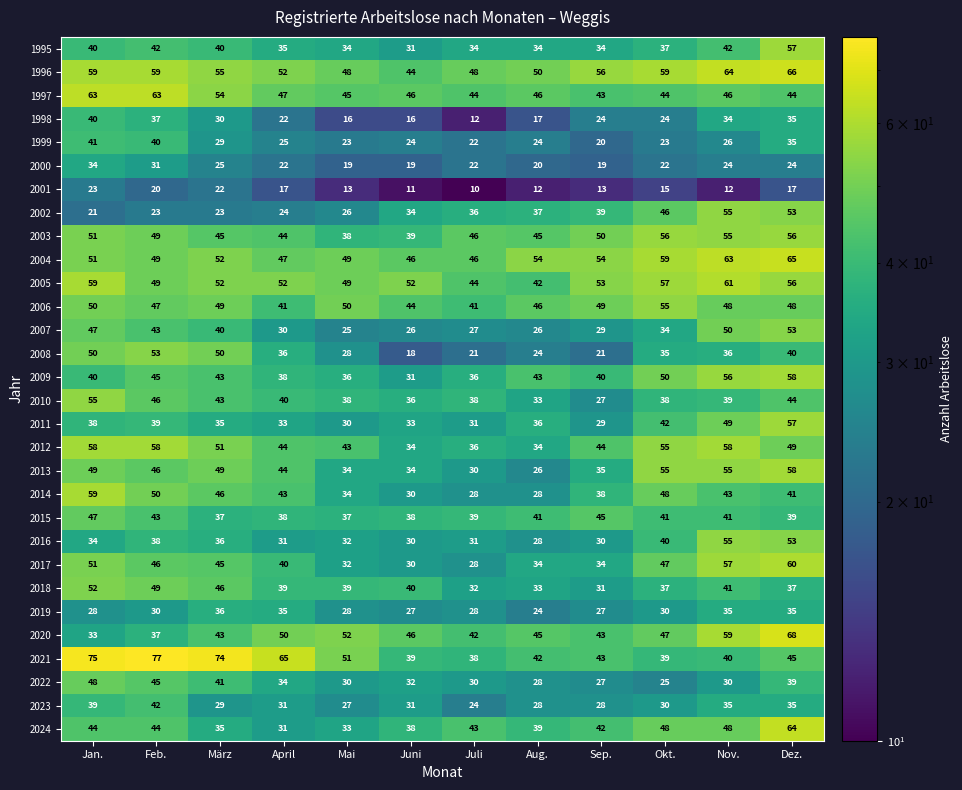

Which series has the widest spread of values?

2021